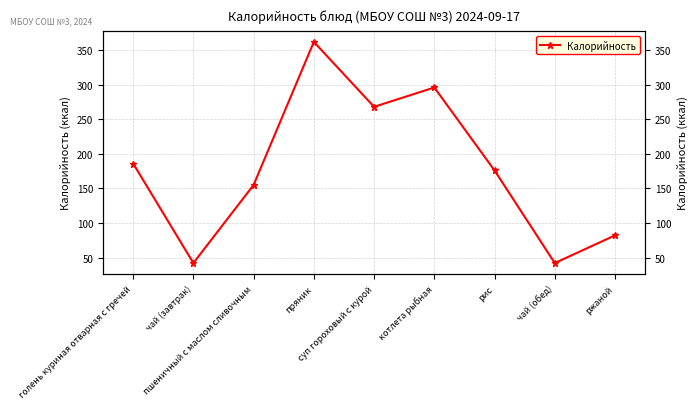

What is the change in value from пряник to ржаной?

-280